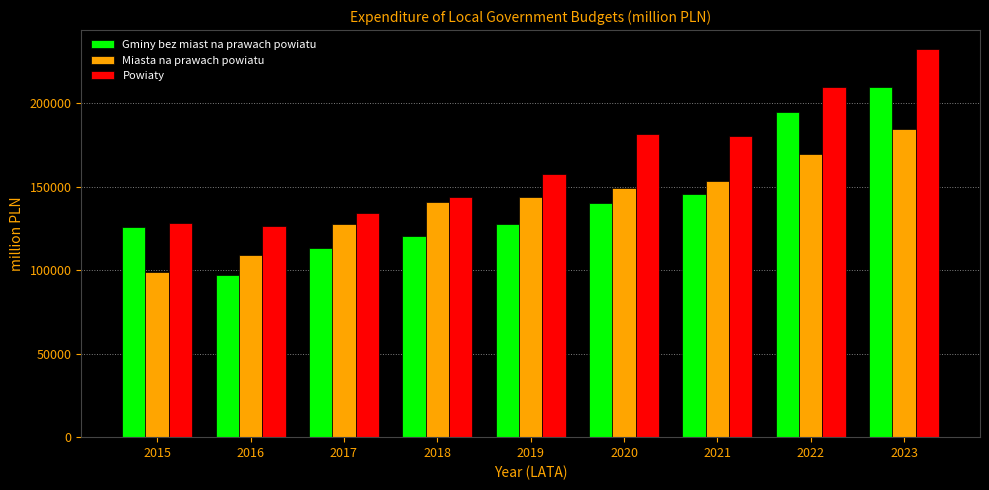

How many bars are there in each group?

3